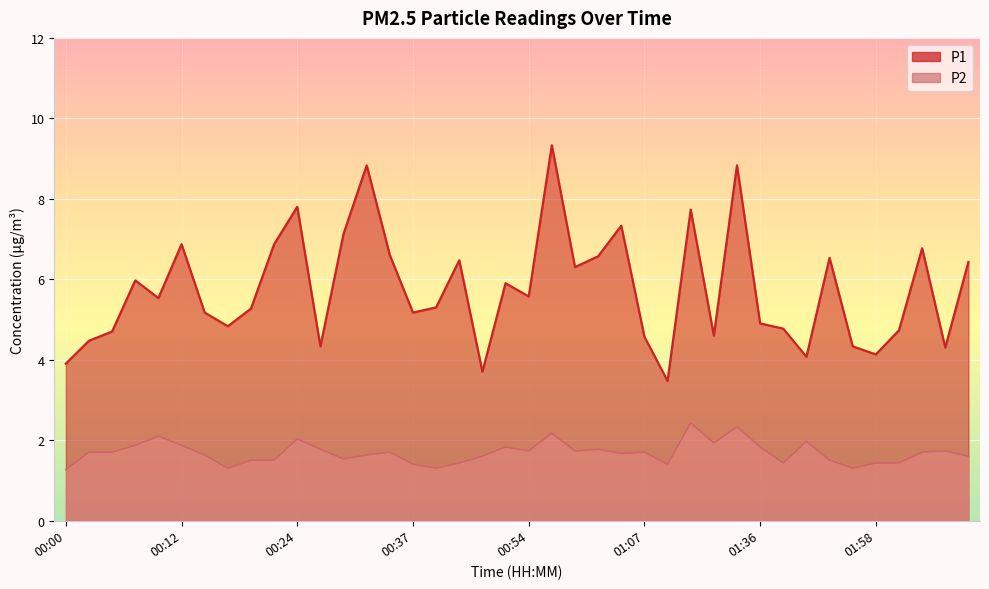

What is the approximate value of P2 at 00:37?

1.4